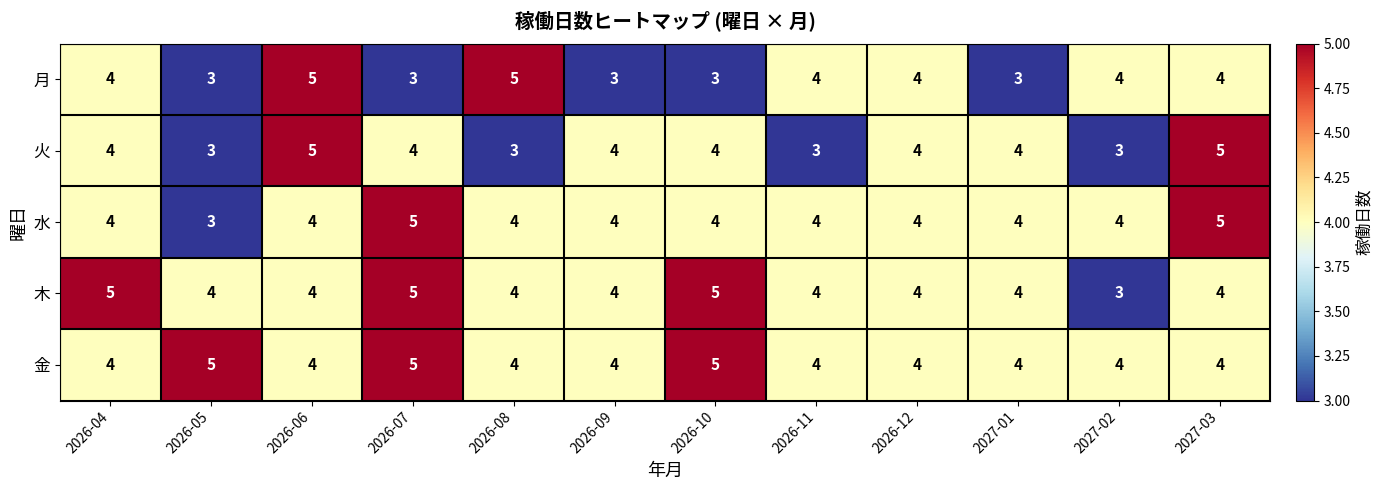

What is the sum of the 水 values at 2026-12 and 2026-09?

8